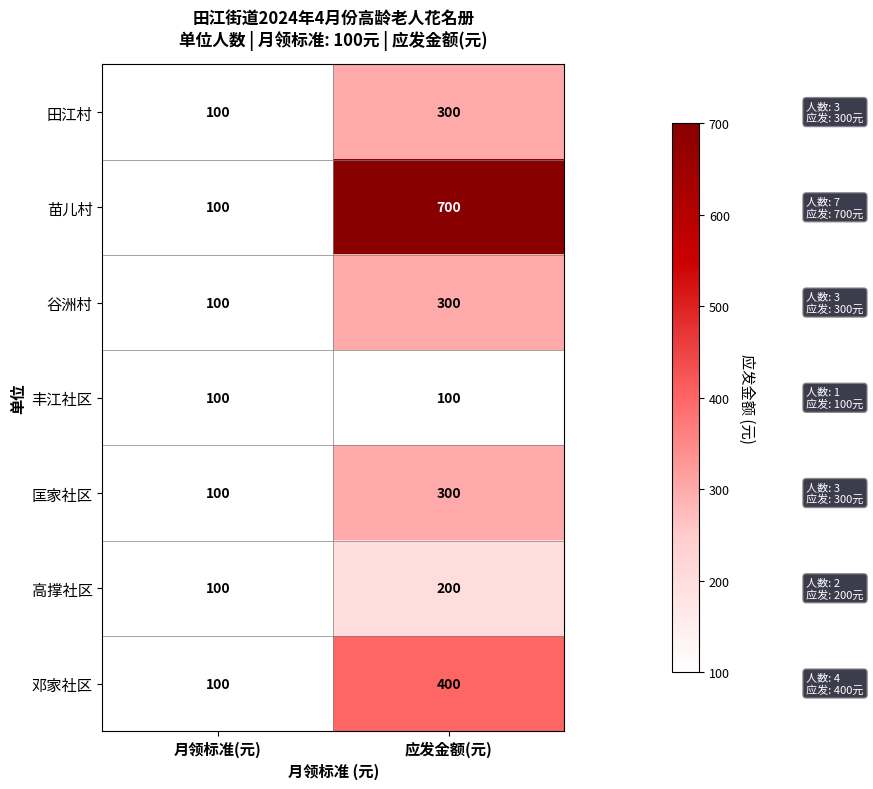

What is the smallest value displayed?

100